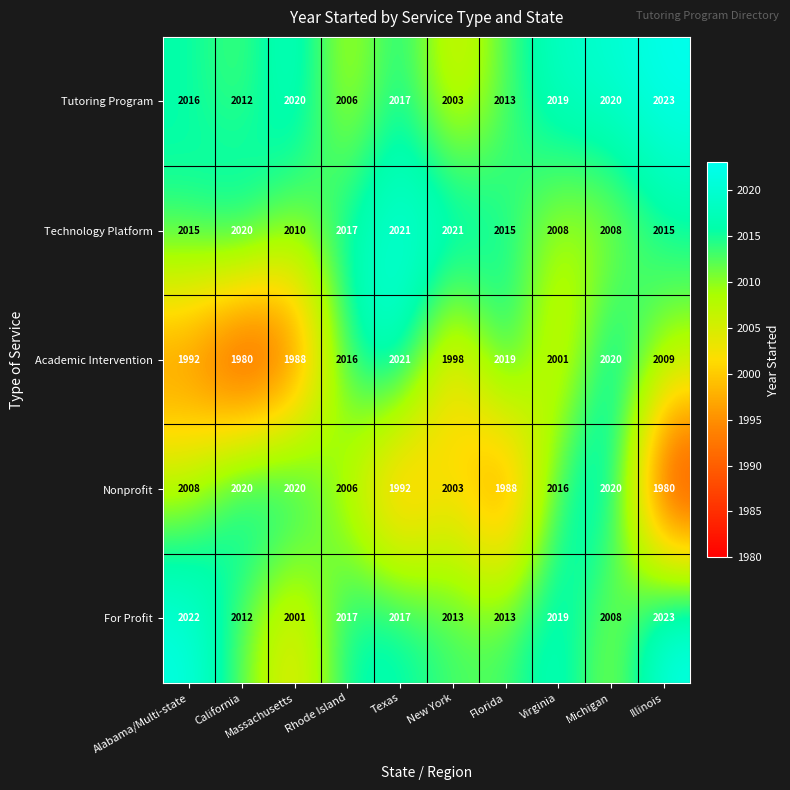

The value of Academic Intervention at Florida is 2776. True or false?

False